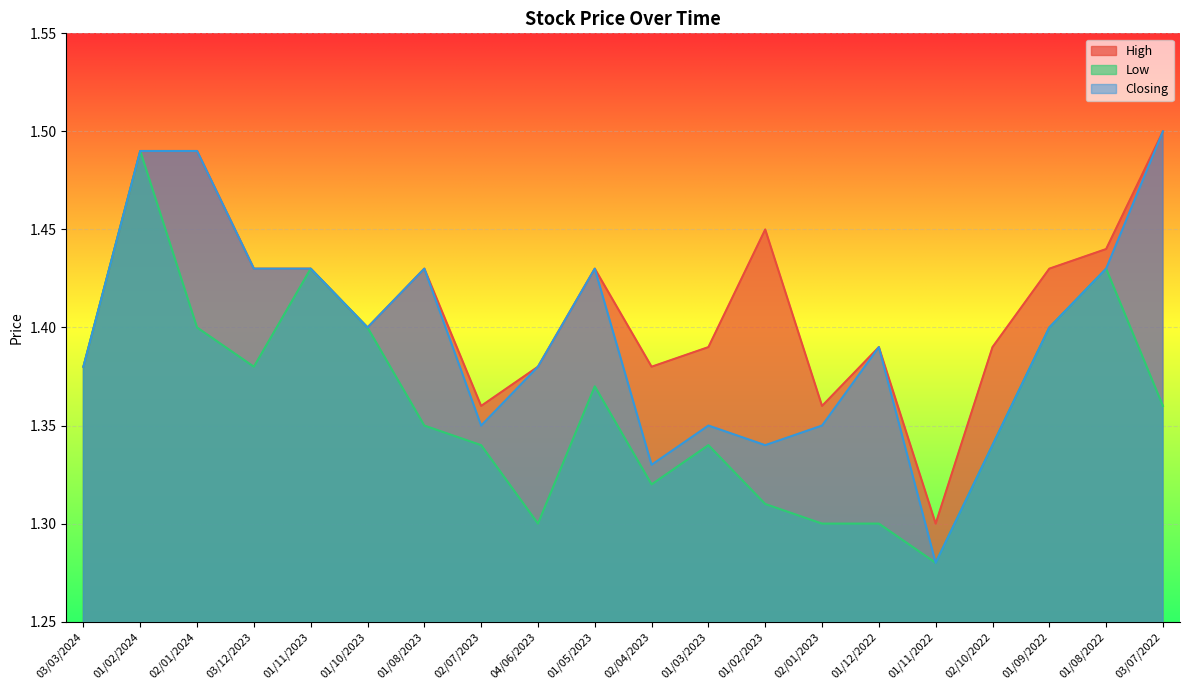

True or false: High has more than 0 points higher than both neighbors.

True